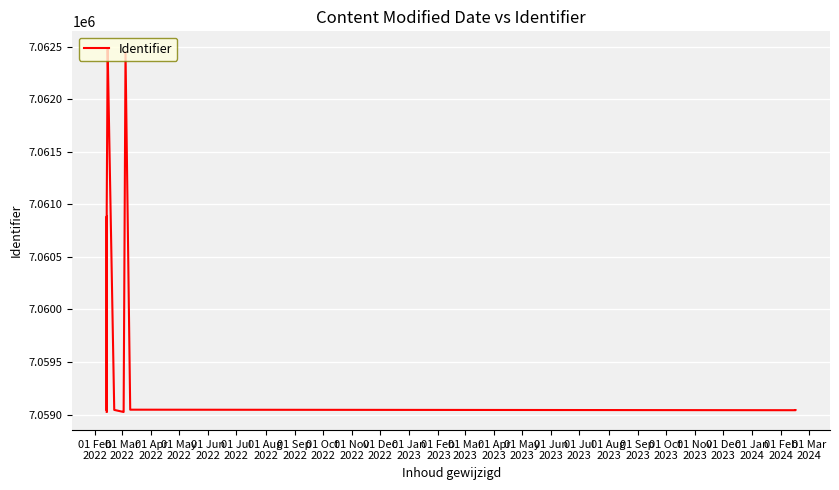

Reading right to left, list all the values displayed in this chart.

7059043	7059042	7059047	7062444	7059028	7059025	7059045	7062472	7062468	7060969	7060964	7059039	7060884	7060881	7059037	7059035	7059034	7059032	7059030	7059026